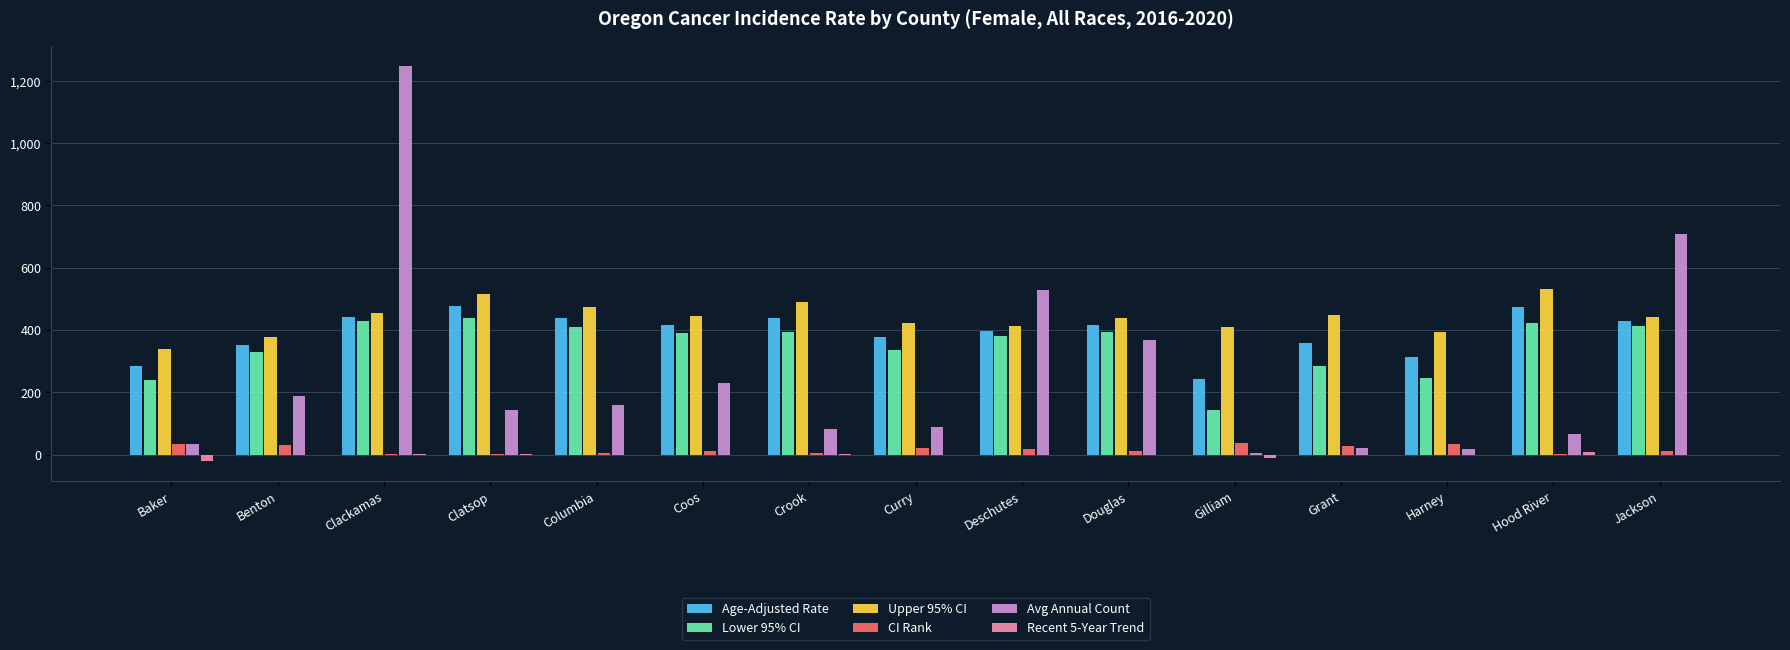

What is the greatest value displayed?

1247.0